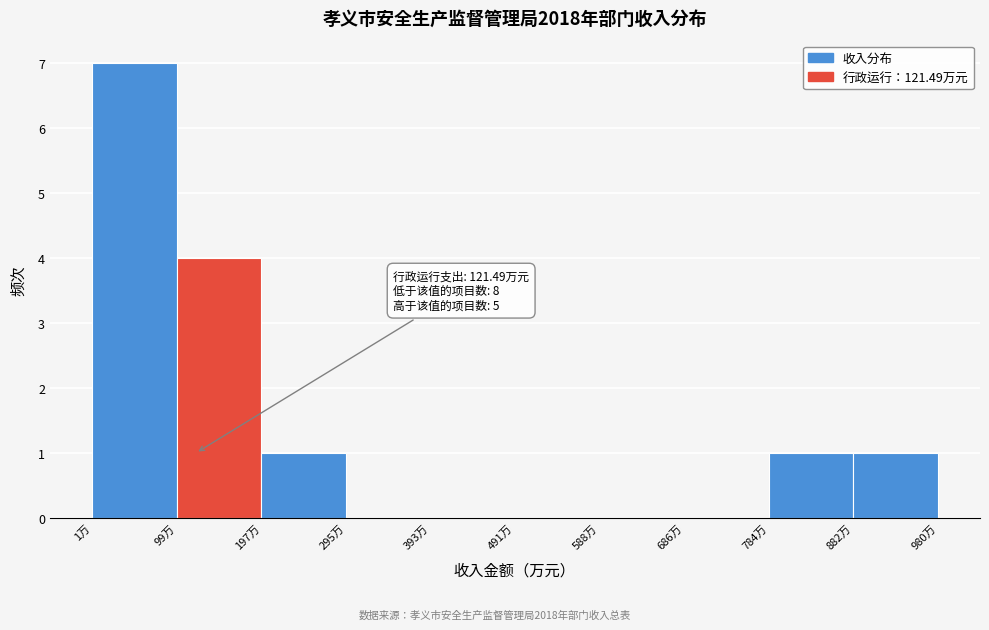

Which range on the x-axis has the tallest bar?

0 to 100